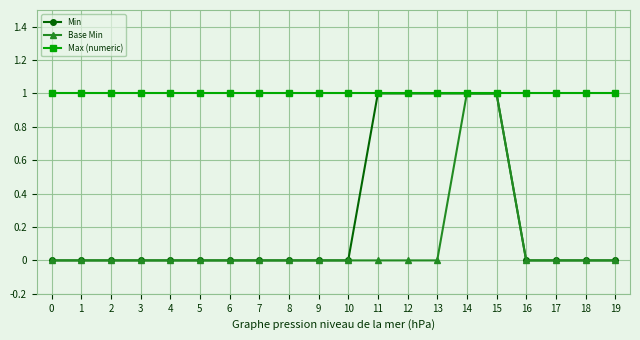

Between 4 and 13, which series saw the biggest shift?

Min